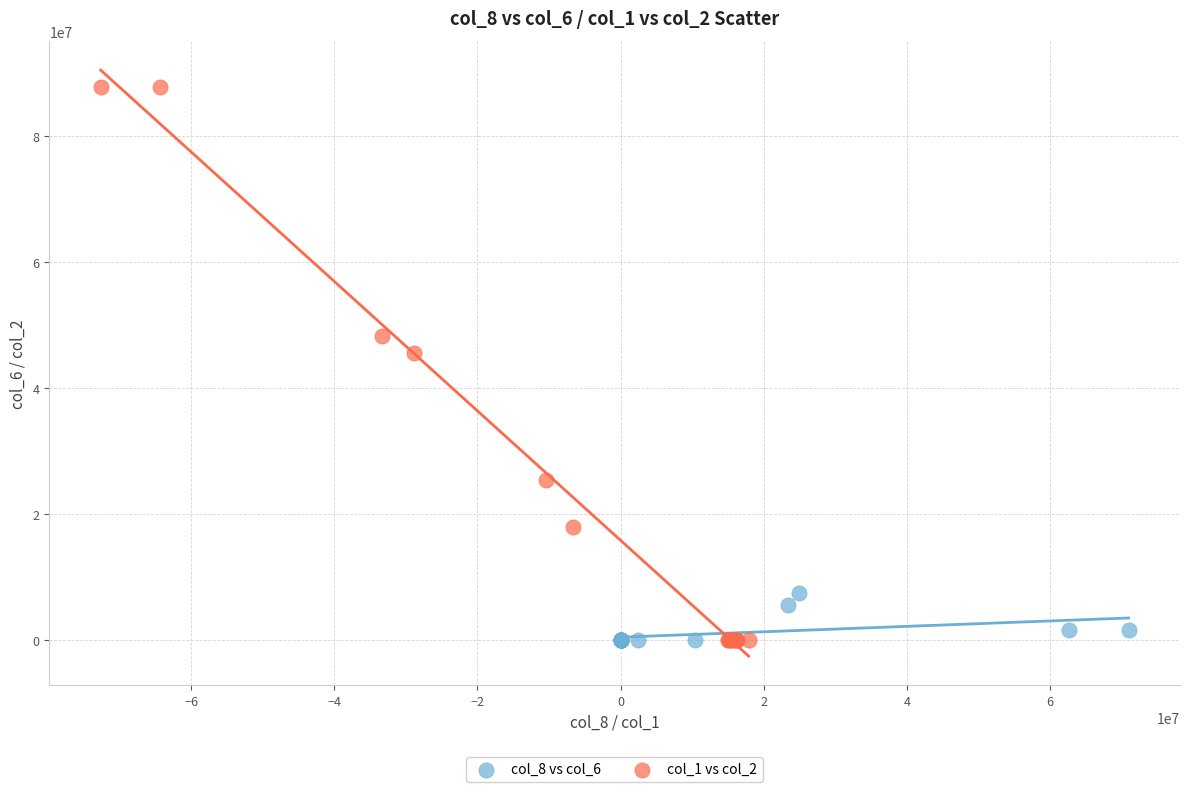

Which series has the widest spread of Y values?

col_1 vs col_2